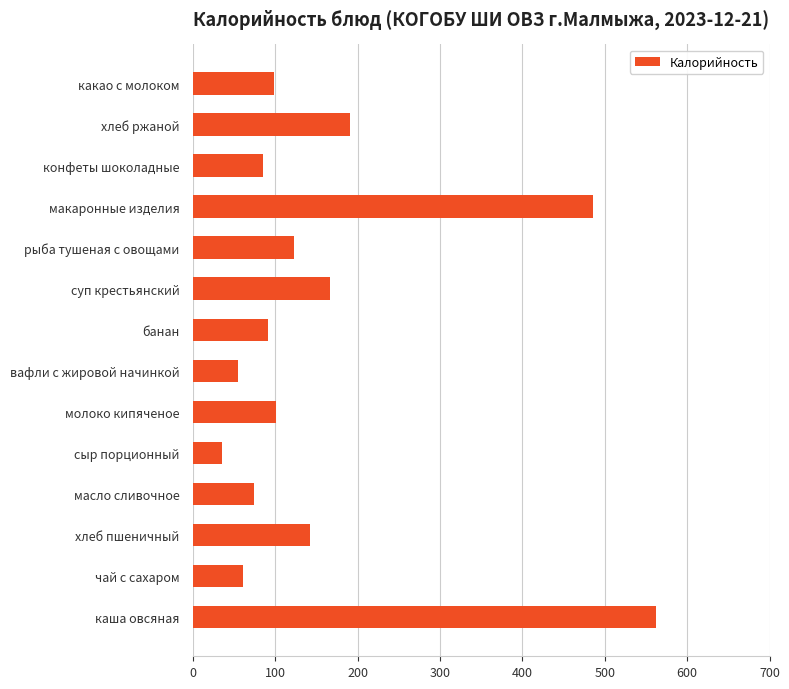

At which label is the value closest to 298?

хлеб ржаной